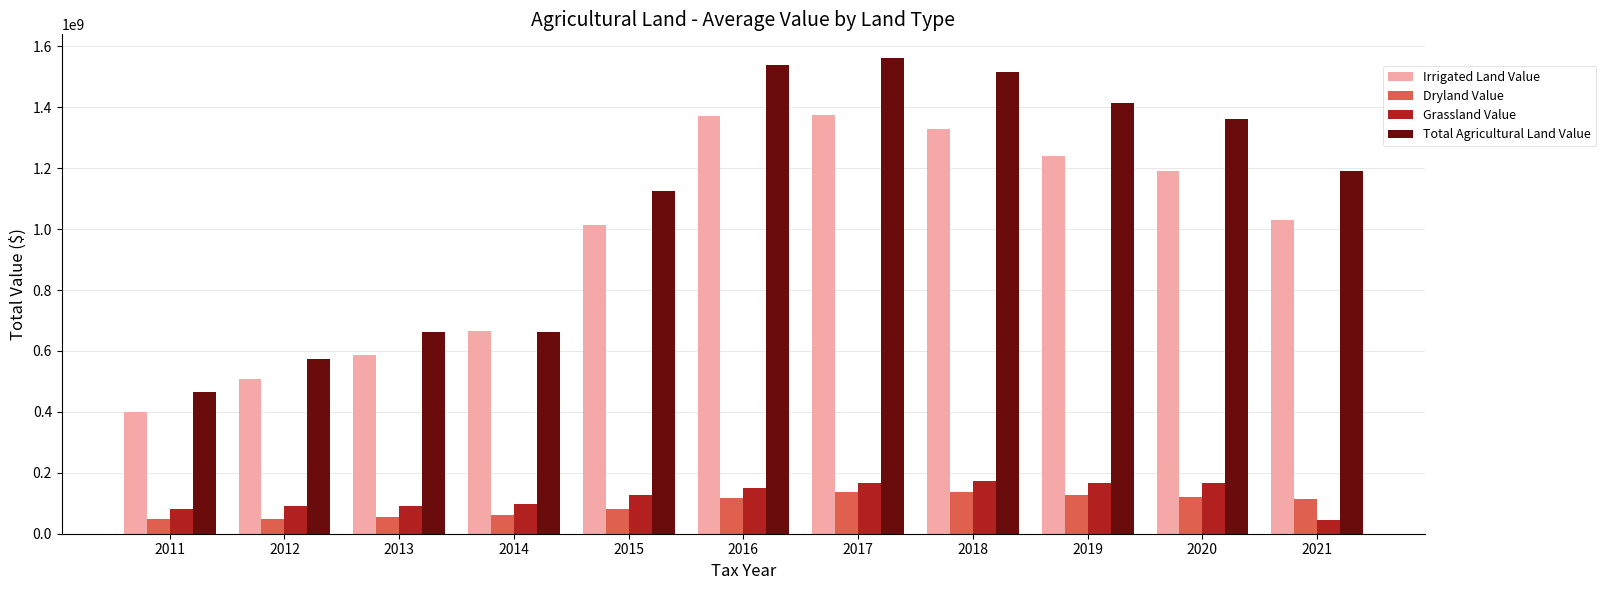

What is the value of the Total Agricultural Land Value bar at the 6th from the left?

1538574840